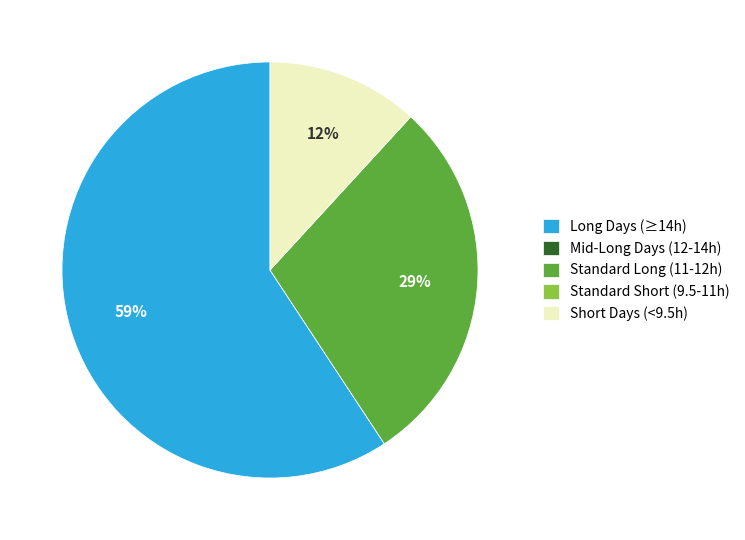

Which category accounts for the majority?

Long Days (≥14h)